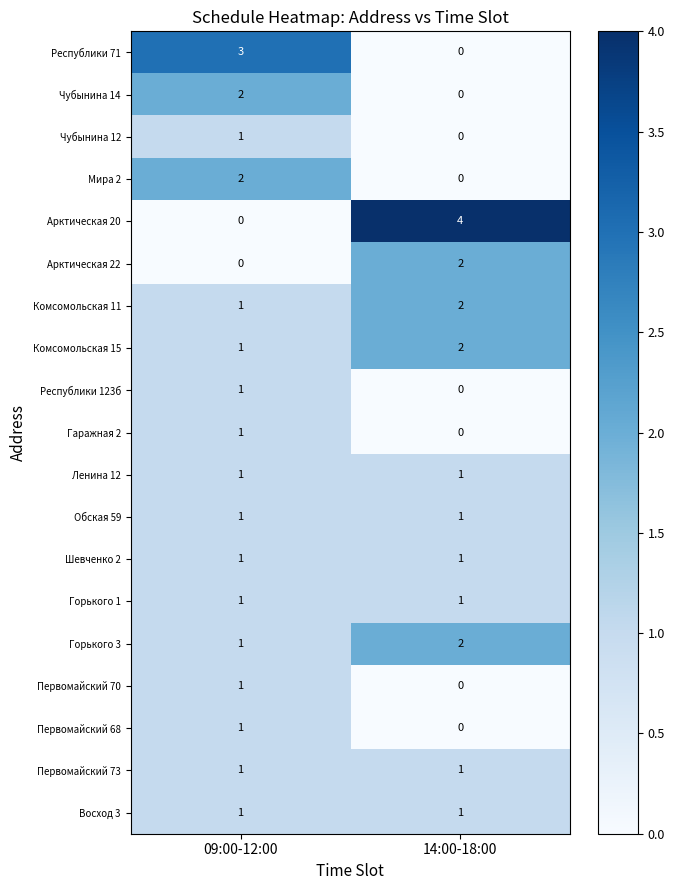

At which category is the sum across all series the highest?

09:00-12:00